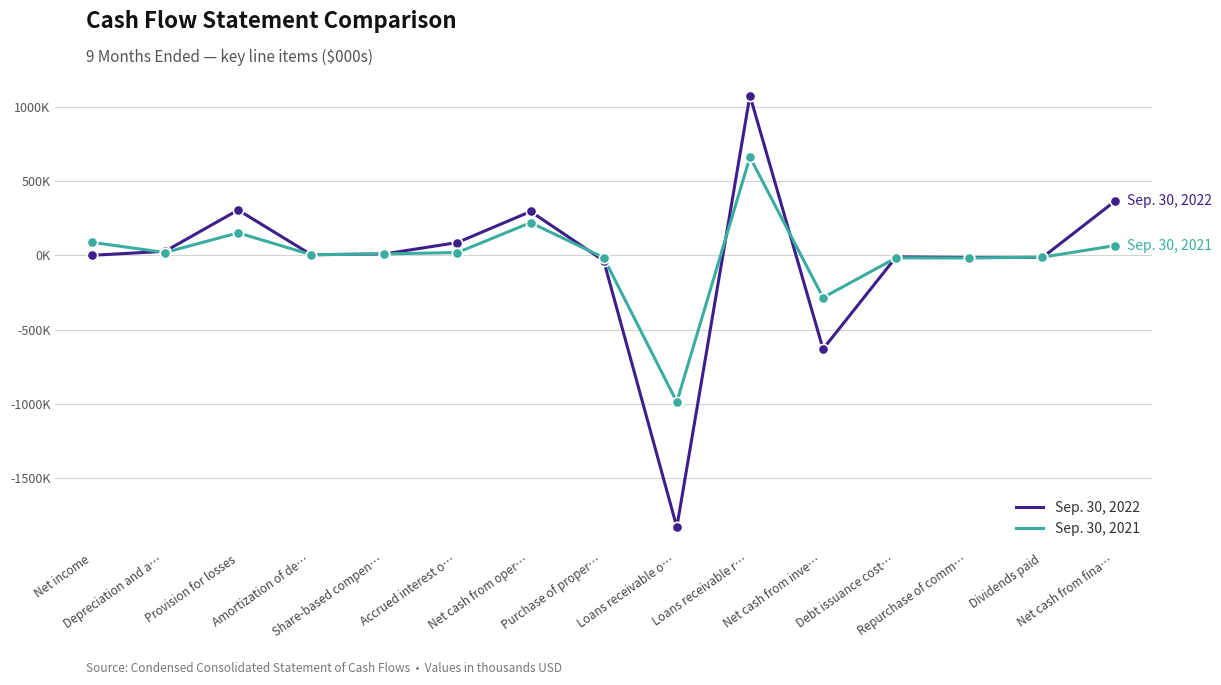

What is the total value across all series at Loans receivable o…?

-2812670